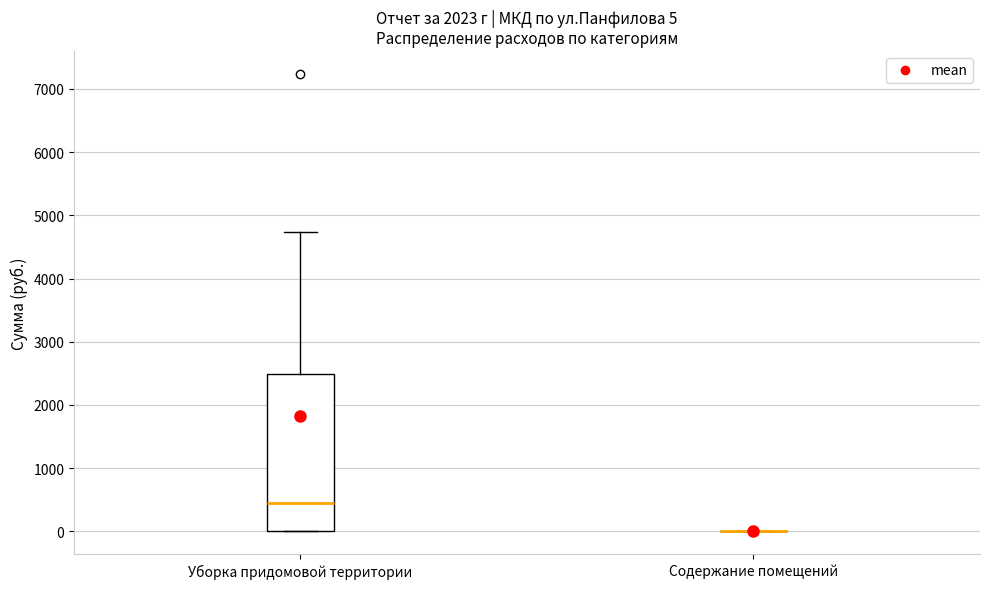

Which box is the tallest, from its lower edge to its upper edge?

Уборка придомовой территории